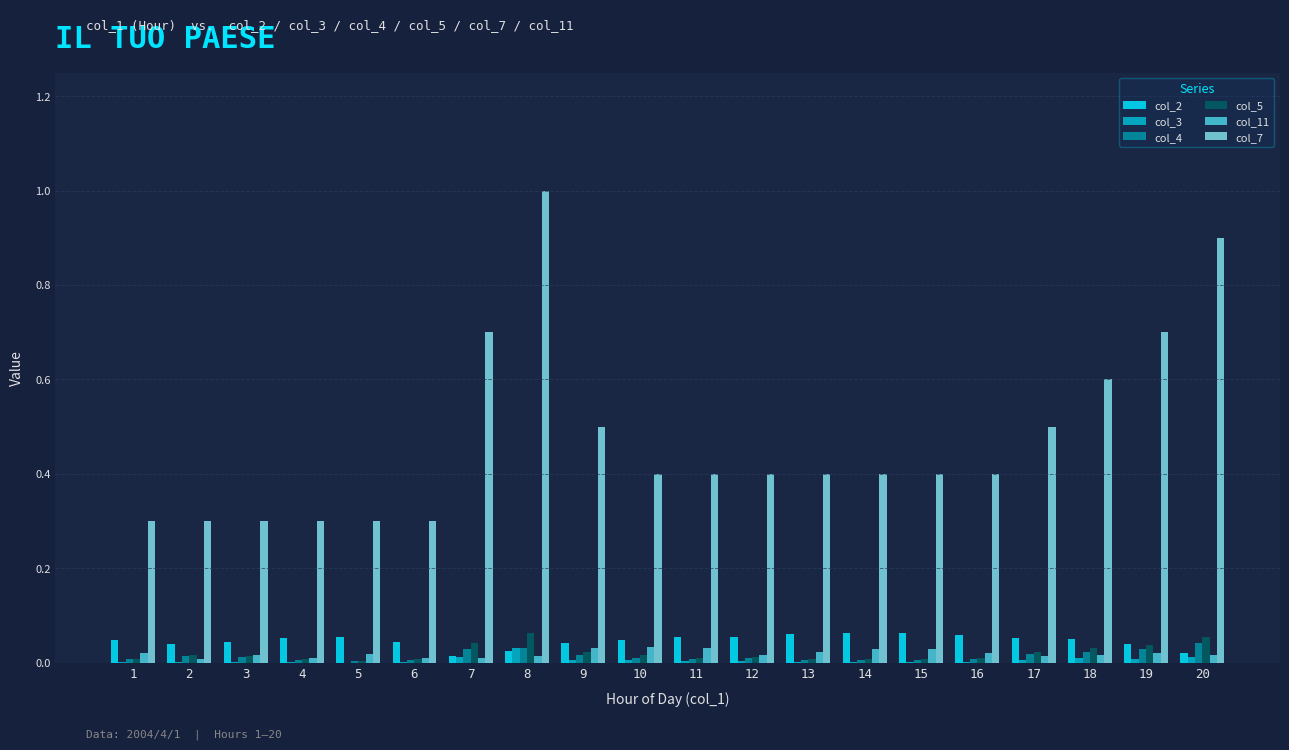

The col_4 series shows 0.0 at 14. True or false?

True